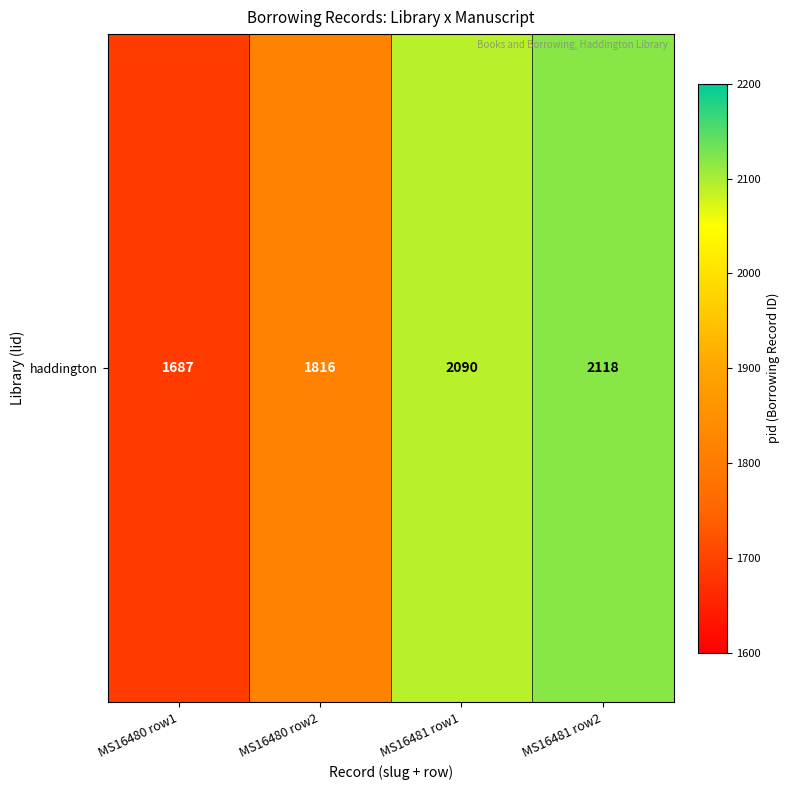

Reading right to left, list all the values displayed in this chart.

2118	2090	1816	1687